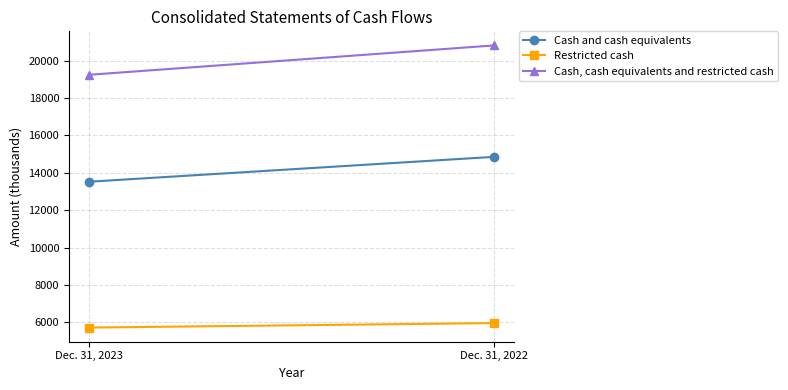

The Restricted cash series shows 7491 at Dec. 31, 2023. True or false?

False